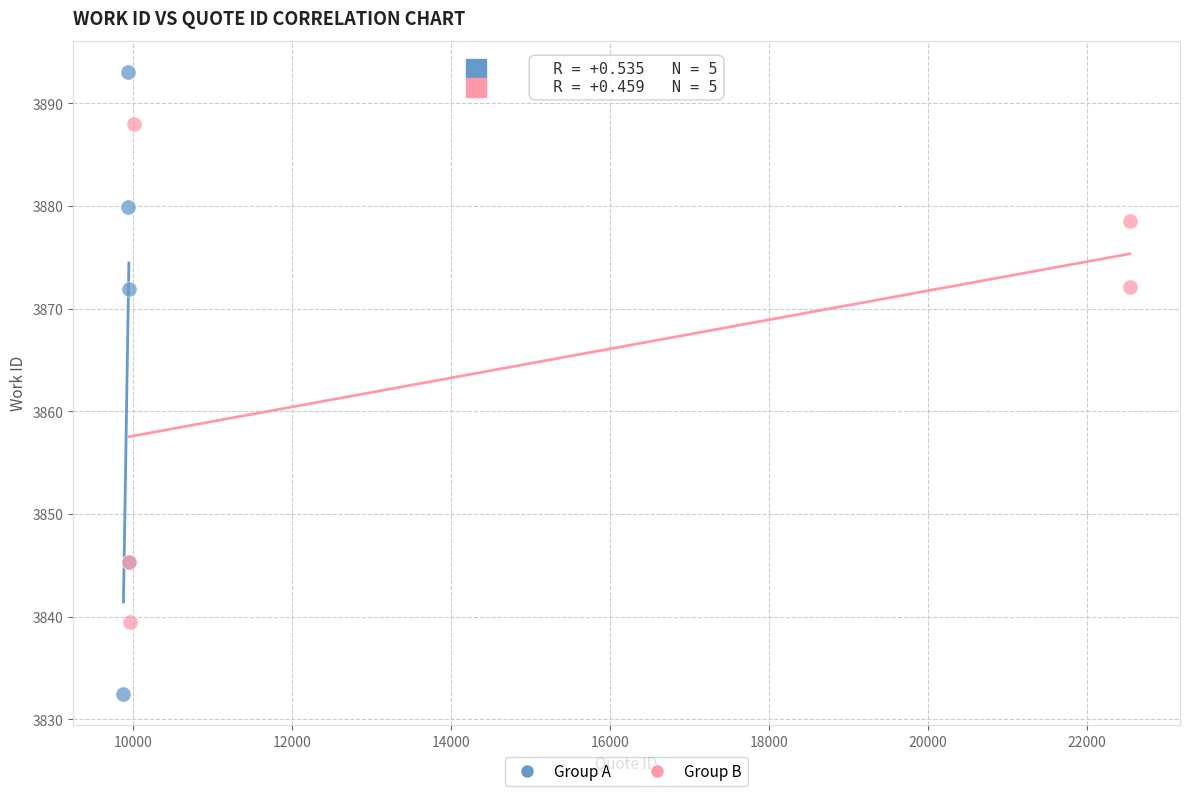

Which series contains the highest Y value?

Group A